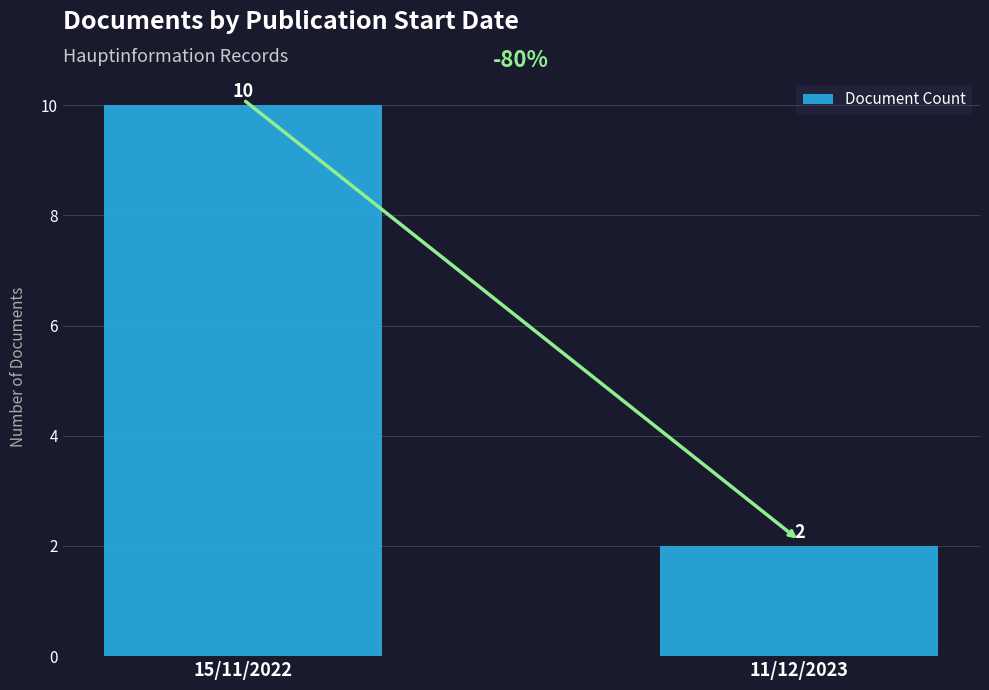

True or false: the data shows 10 at 15/11/2022.

True